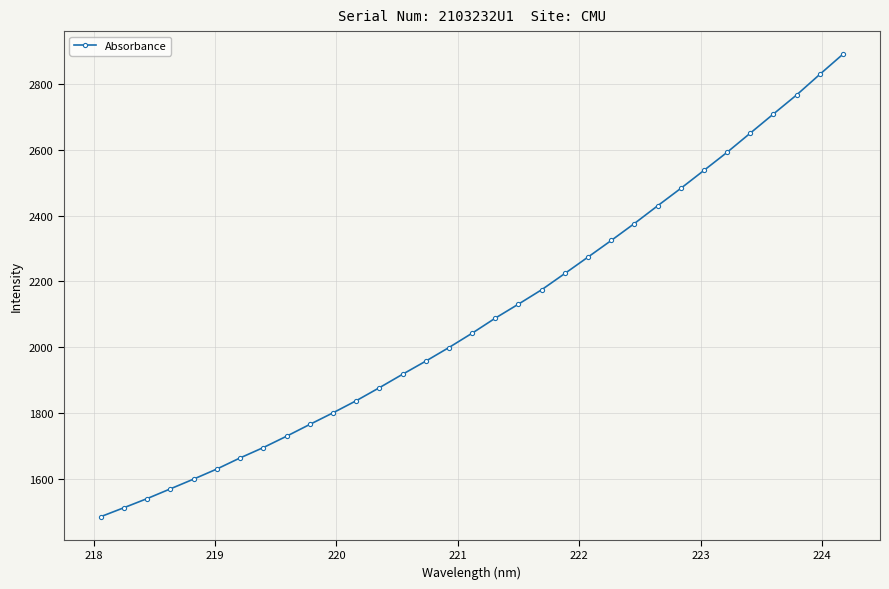

True or false: there are more than 2 points higher than both neighbors.

False